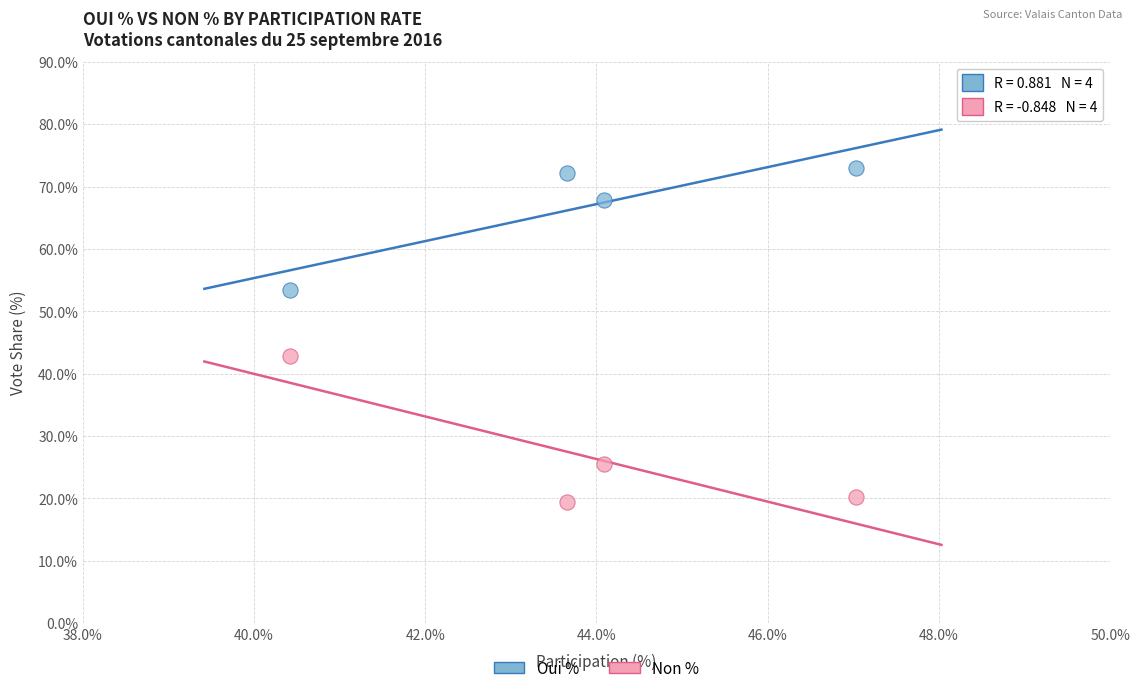

Across all data points, what is the average X value?

43.8